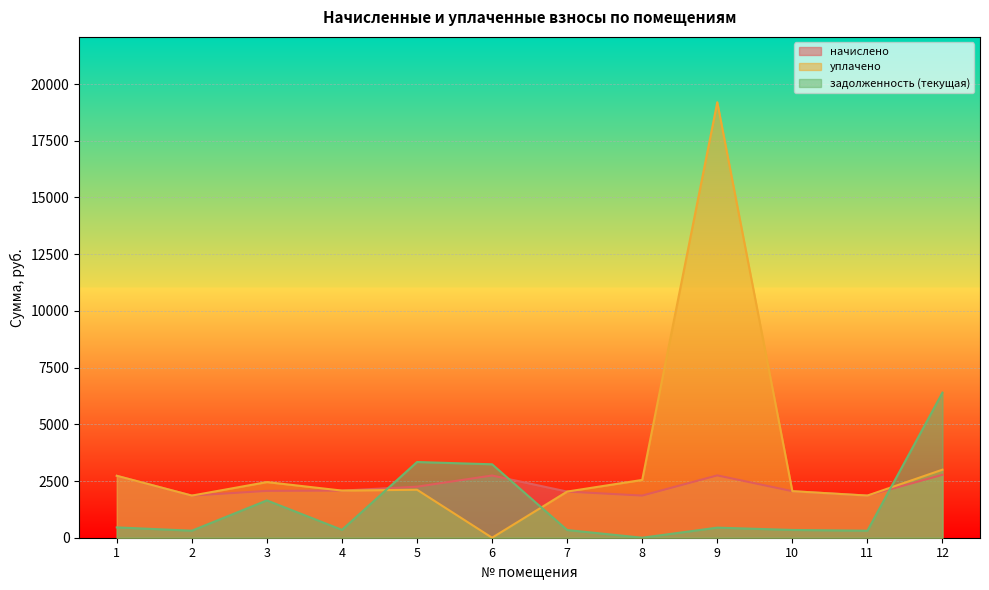

What is the difference between the highest and lowest values at 6?

3237.6